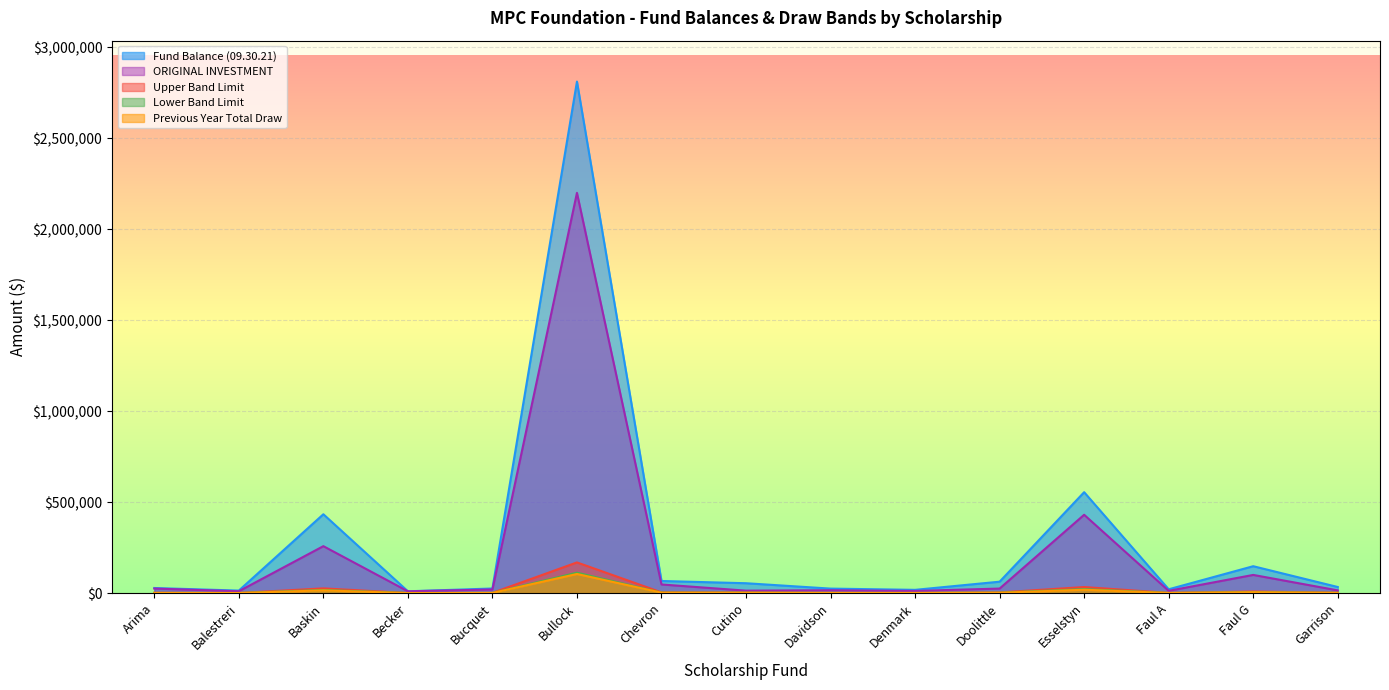

At how many categories does at least one series exceed 782631?

1